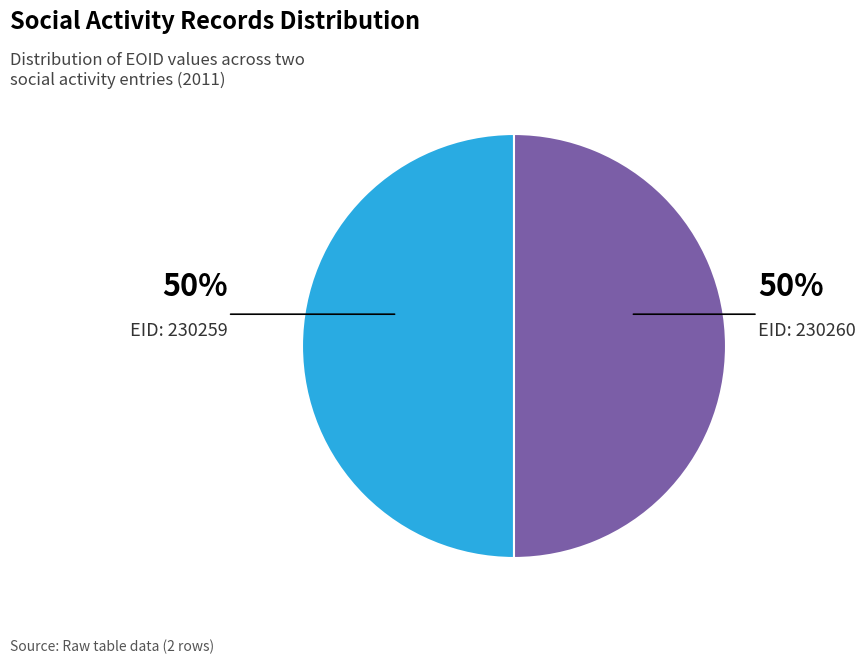

Count the number of slices in the pie.

2